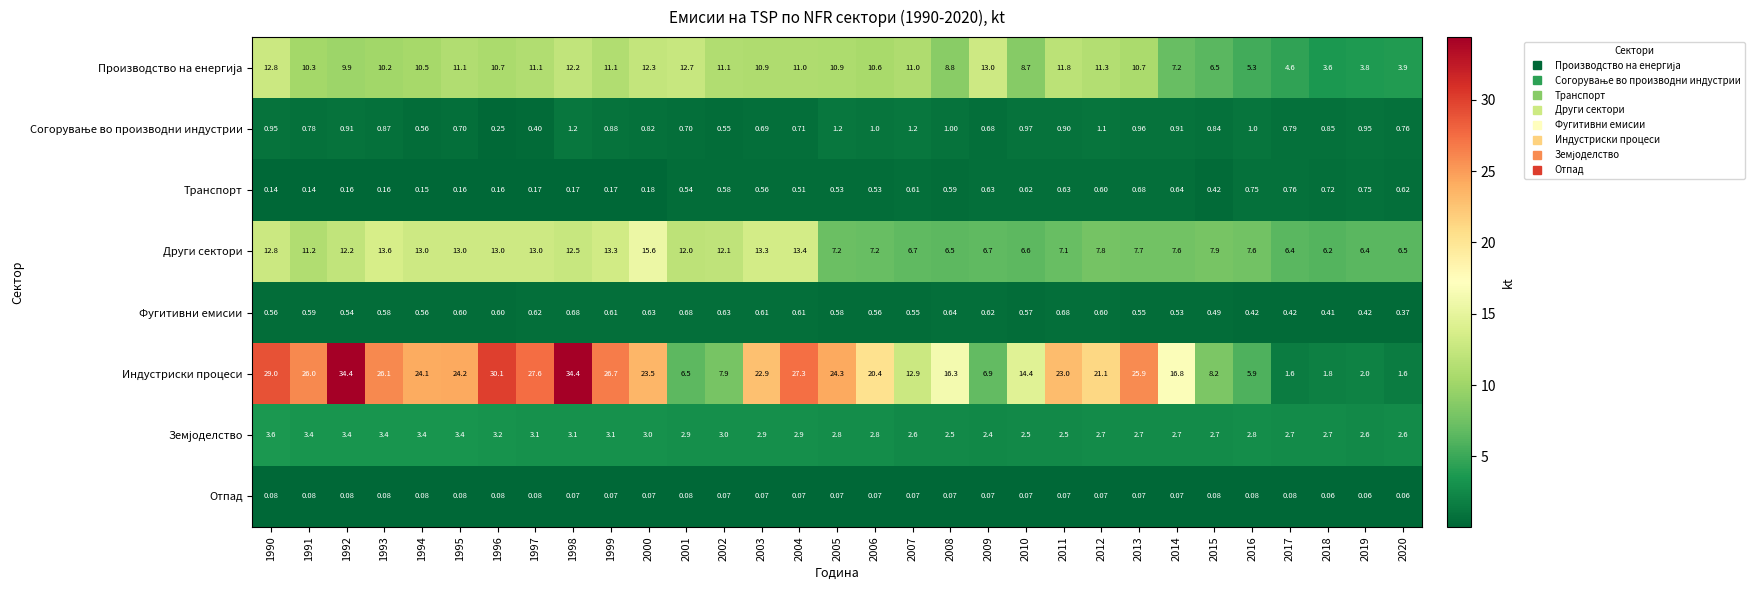

Between 1992 and 2014, which series saw the biggest shift?

Индустриски процеси